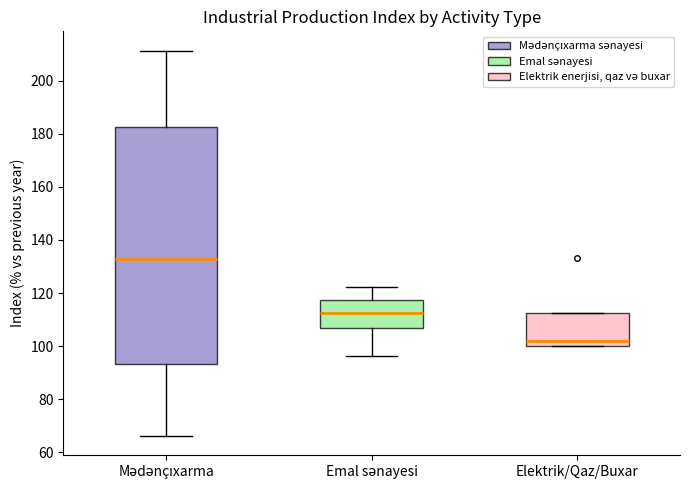

Which box is the tallest, from its lower edge to its upper edge?

Mədənçıxarma